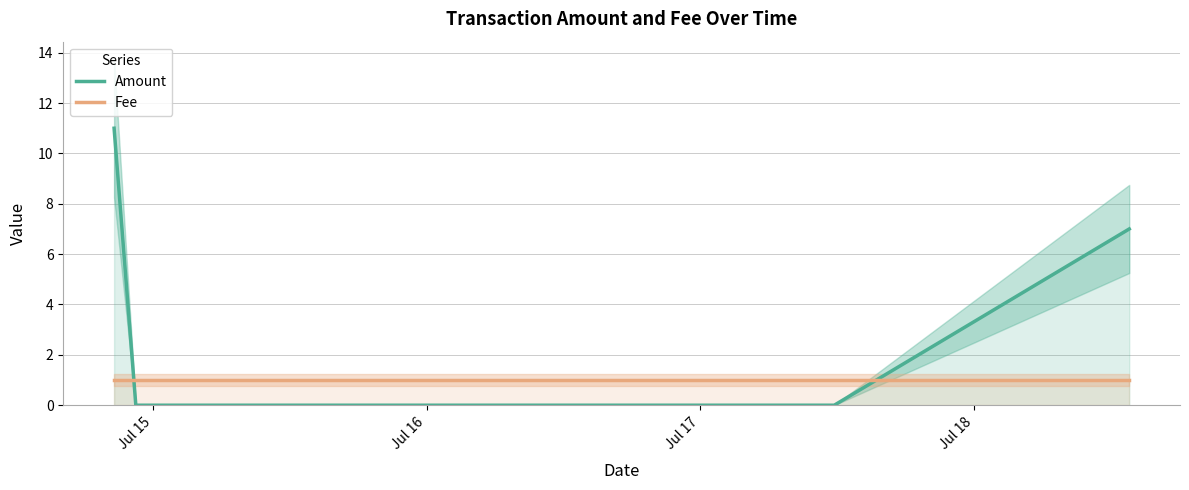

What are all the series names shown in the legend?

Amount, Fee